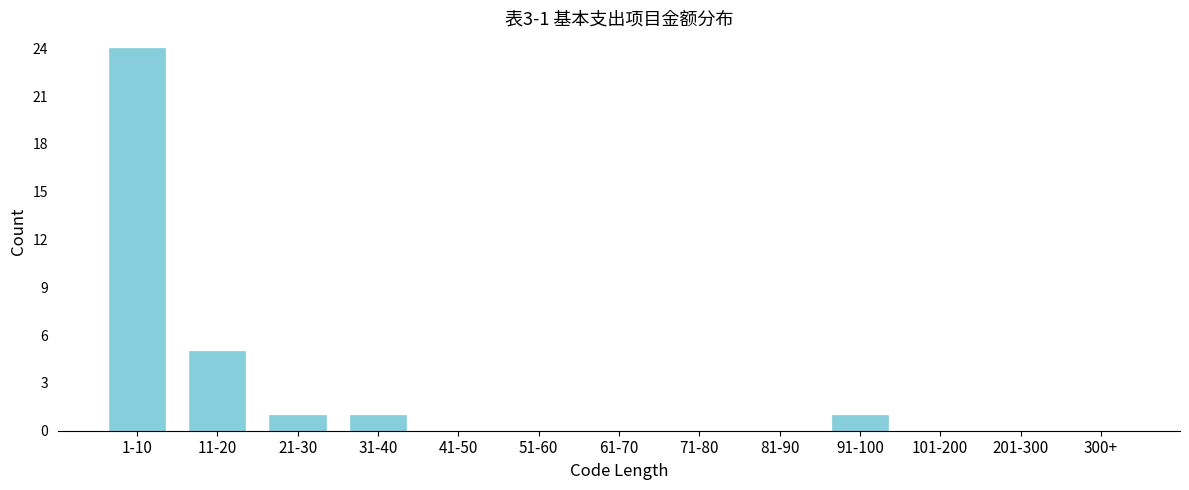

Reading right to left, what are all the values shown in this chart?

300+=0	201-300=0	101-200=0	91-100=1	81-90=0	71-80=0	61-70=0	51-60=0	41-50=0	31-40=1	21-30=1	11-20=5	1-10=24